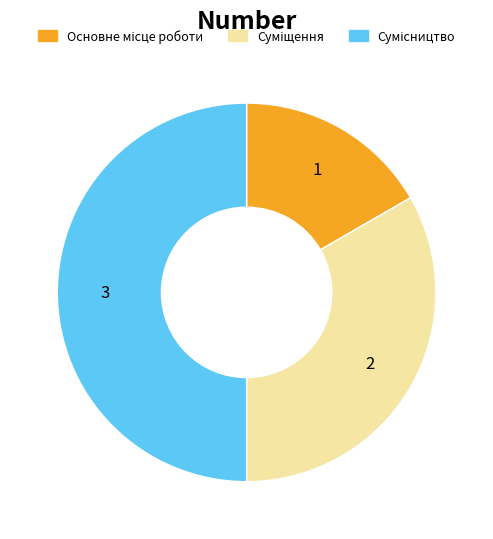

To the nearest percent, what is the average slice percentage?

33%